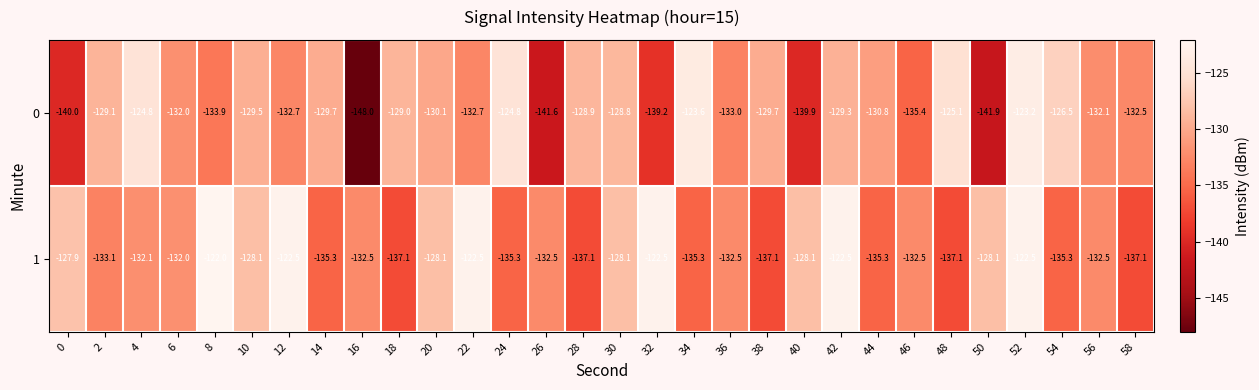

Which series has the largest range (max minus min)?

0